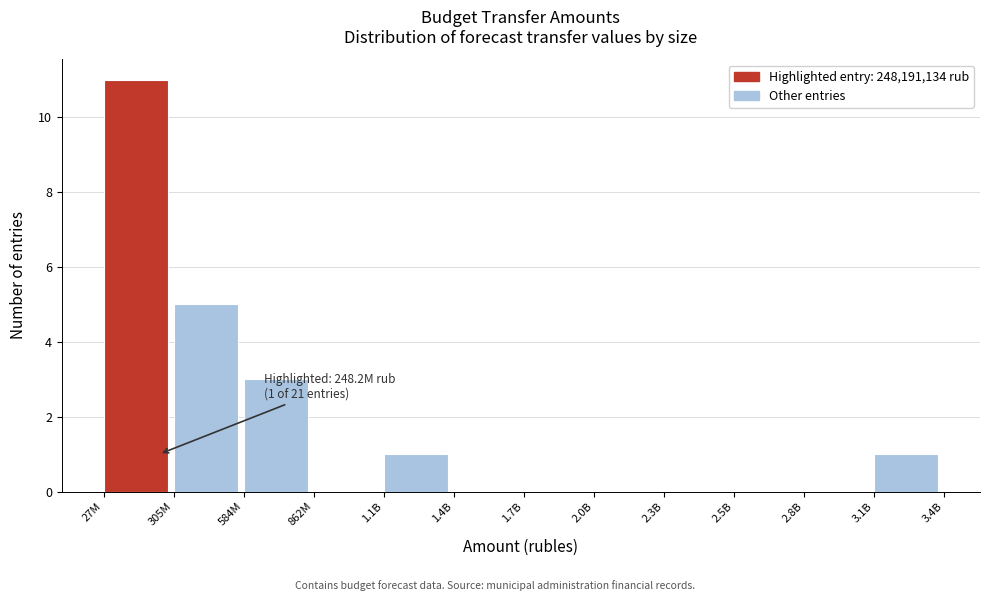

Reading right to left, extract all data points from this chart.

3.1B=1	2.8B=0	2.5B=0	2.3B=0	2.0B=0	1.7B=0	1.4B=0	1.1B=1	862M=0	584M=3	305M=5	27M=11